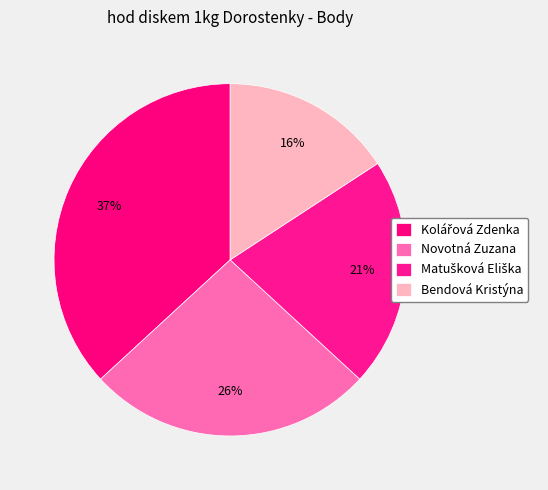

Is Matušková Eliška the majority of the pie?

No